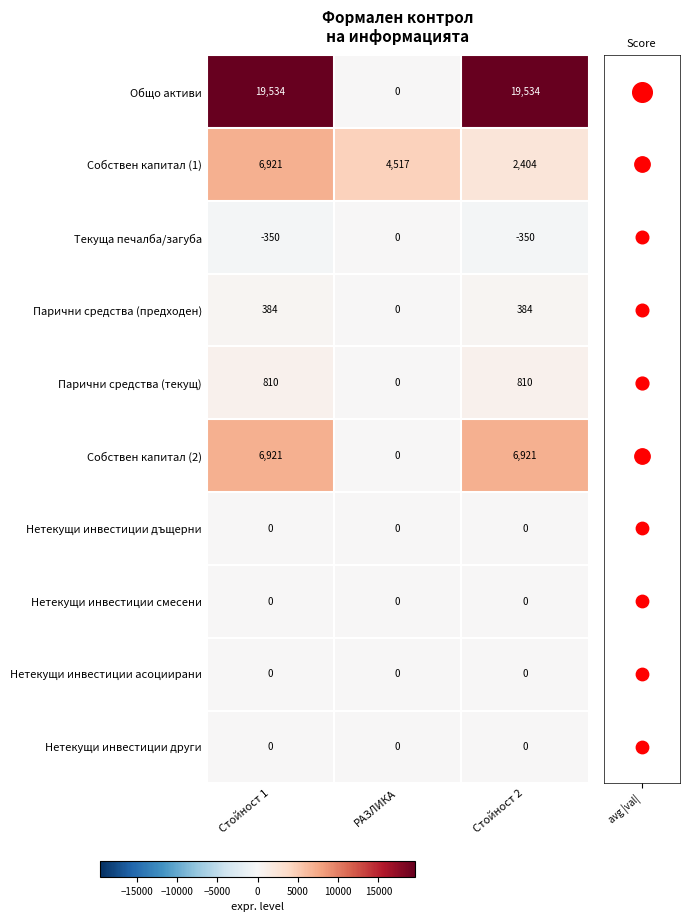

How many positive values does the Собствен капитал (2) series have?

2